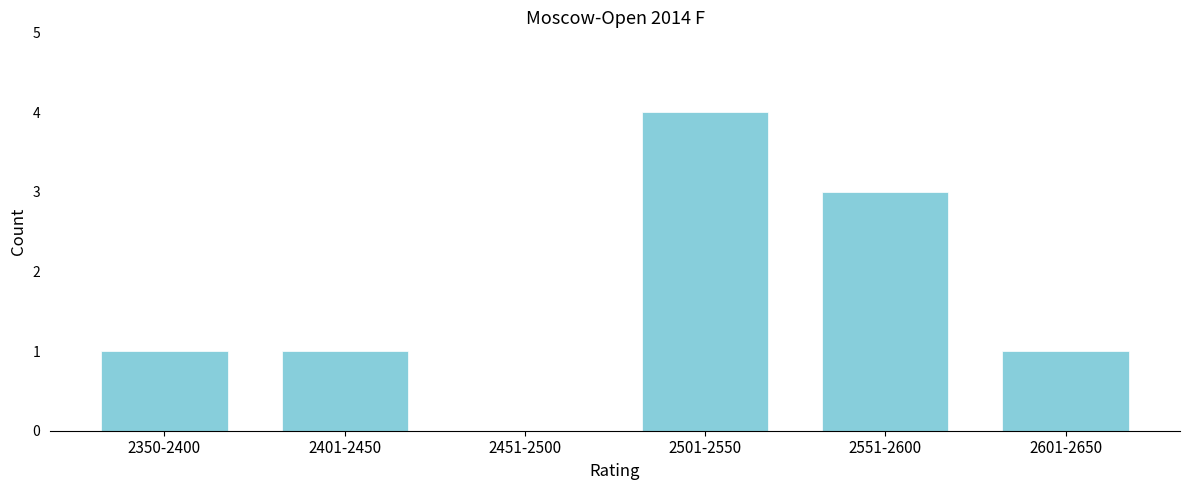

Reading left to right, list all the values displayed in this chart.

2350-2400=1	2401-2450=1	2451-2500=0	2501-2550=4	2551-2600=3	2601-2650=1